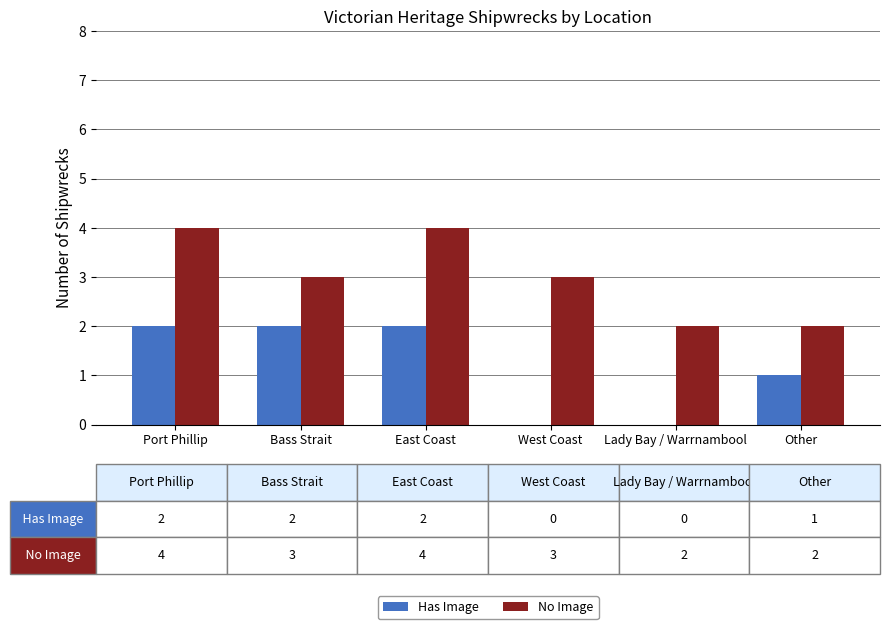

The value of Has Image at West Coast is 1. True or false?

False